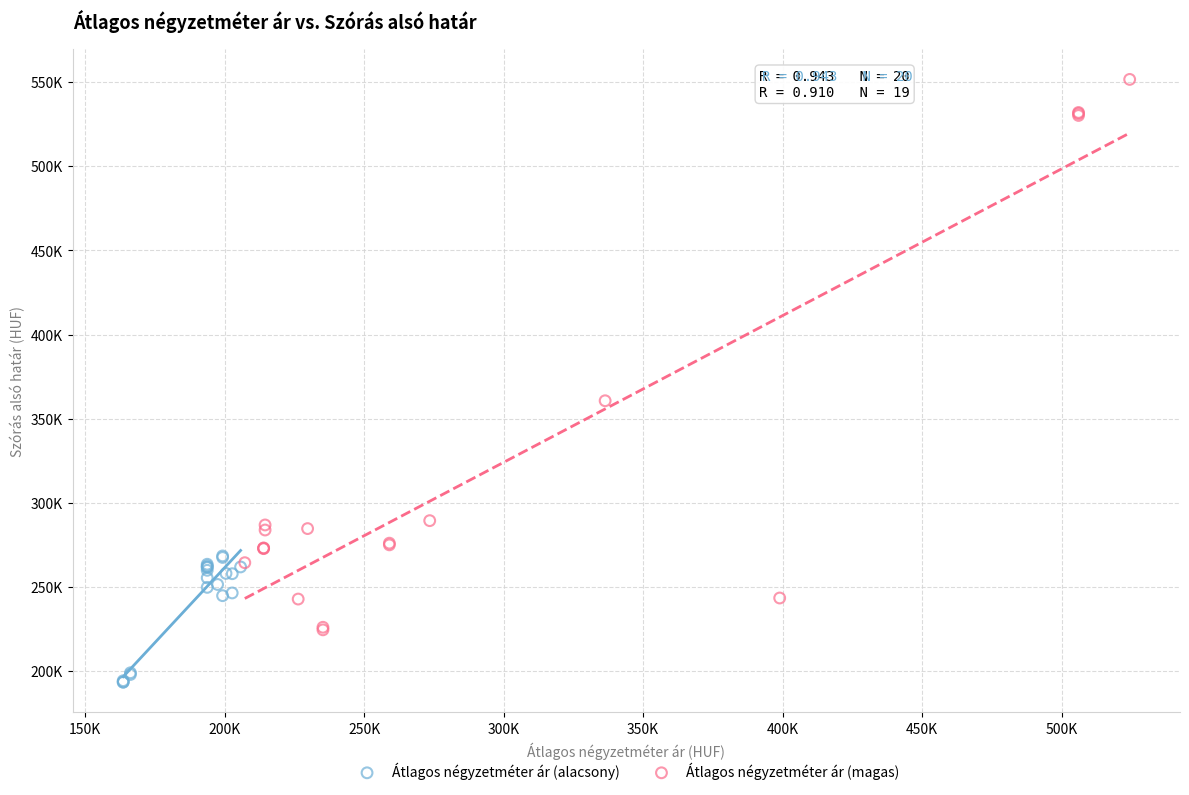

Which series reaches the minimum Y coordinate?

Átlagos négyzetméter ár (alacsony)